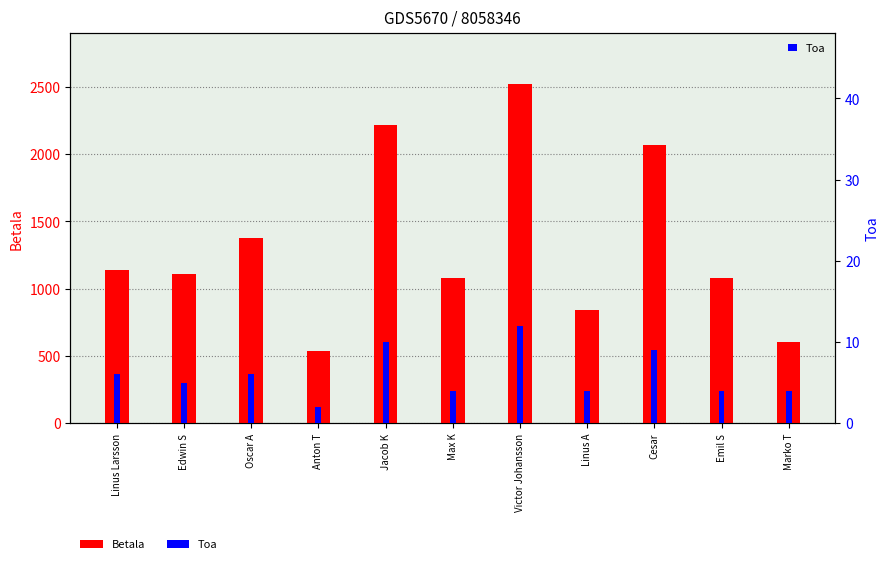

What position from the left is Linus A?

8